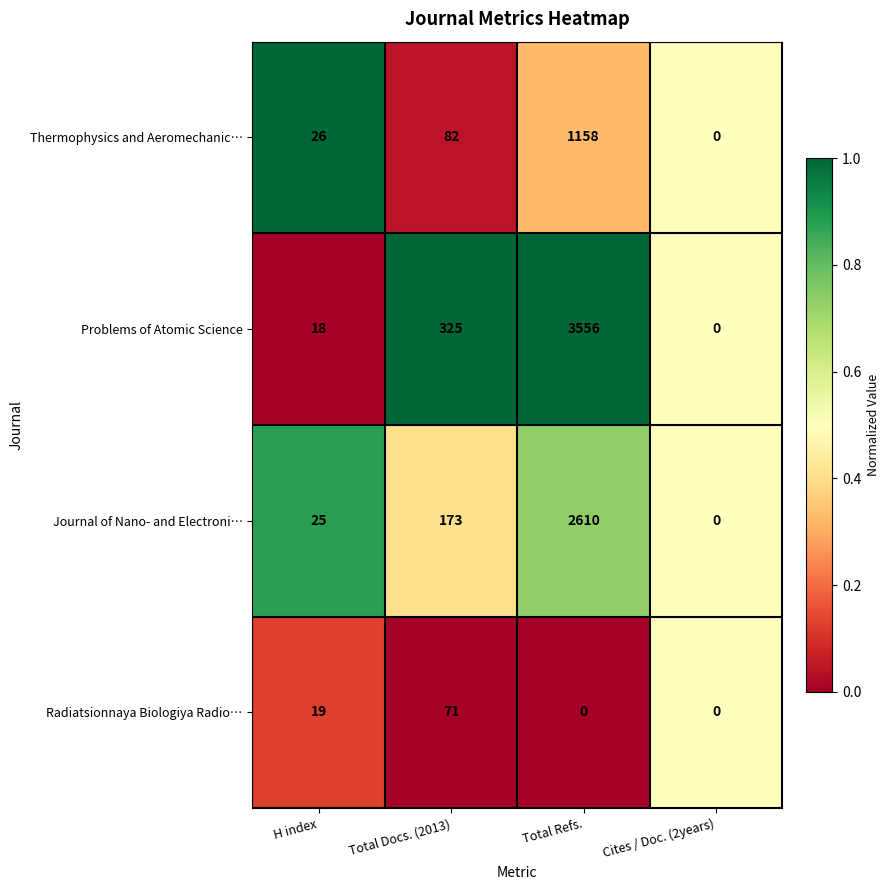

The Problems of Atomic Science series shows 2139 at Total Refs.. True or false?

False